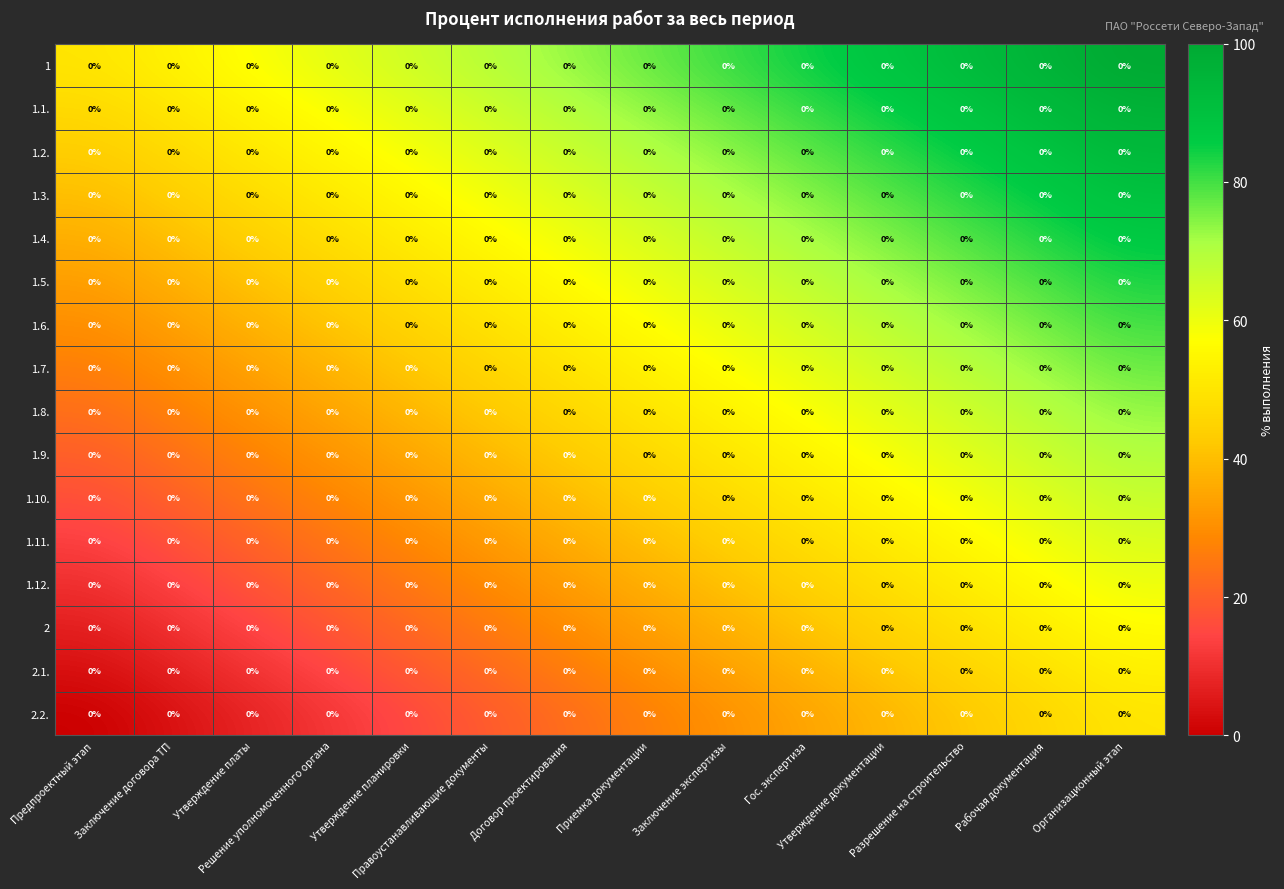

Count the number of categories in the chart.

14